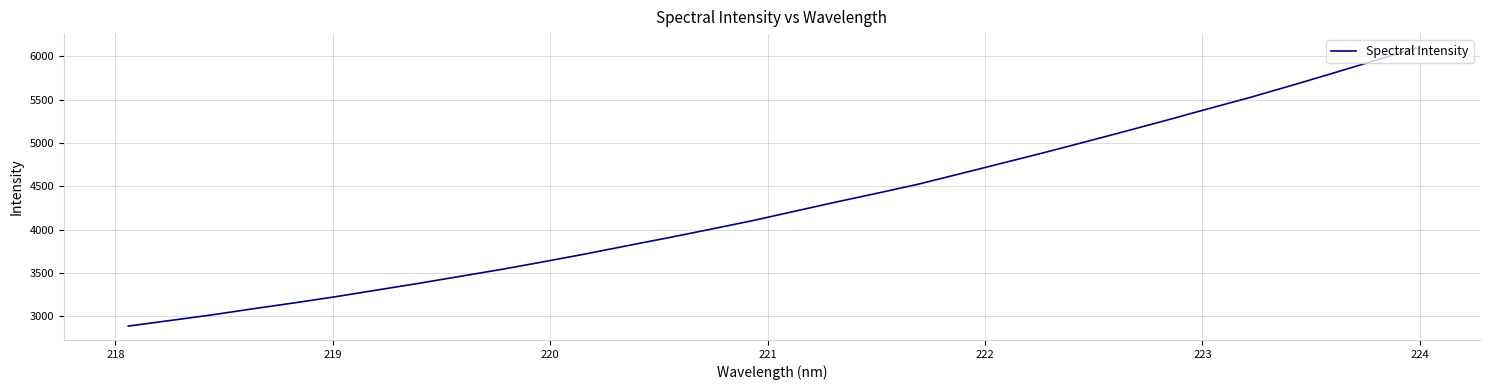

How many distinct data groups are displayed?

1